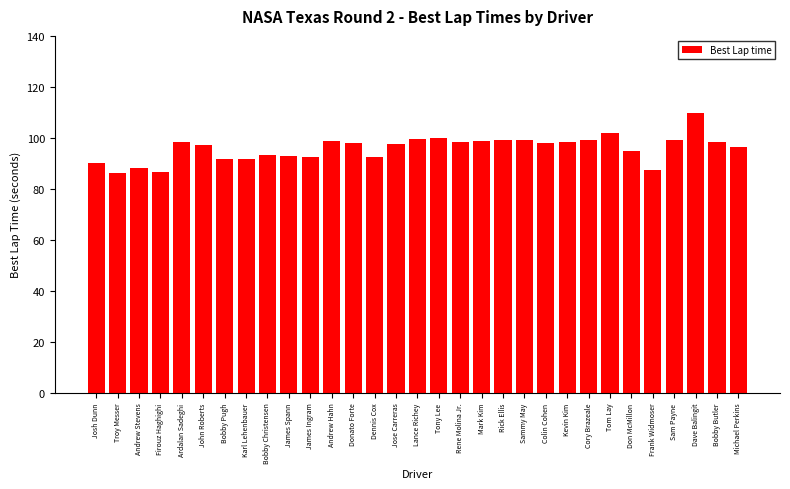

Does the chart contain any negative values?

No